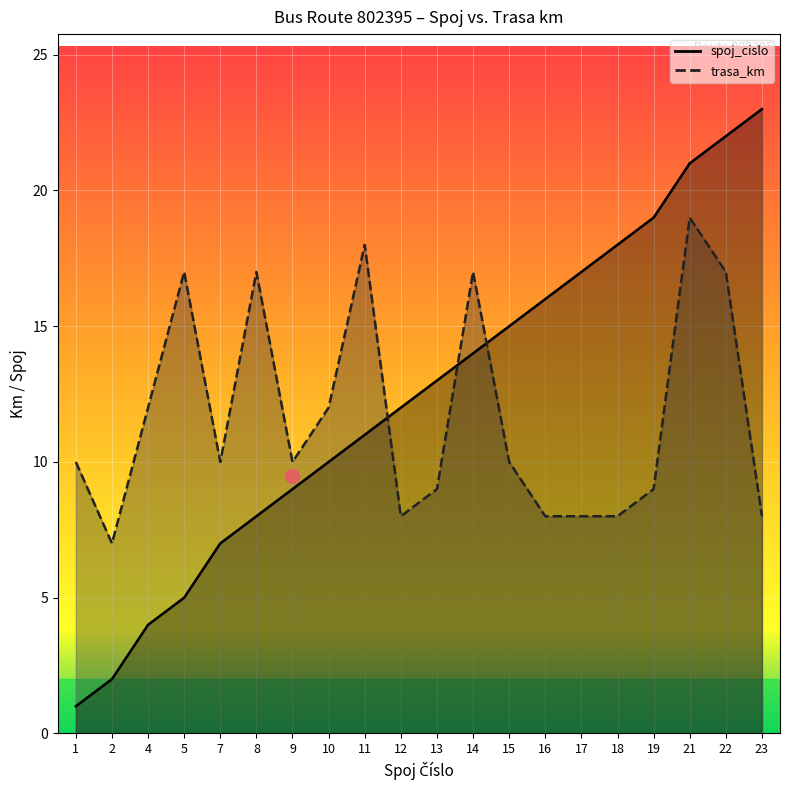

How many lines are shown in the chart?

2